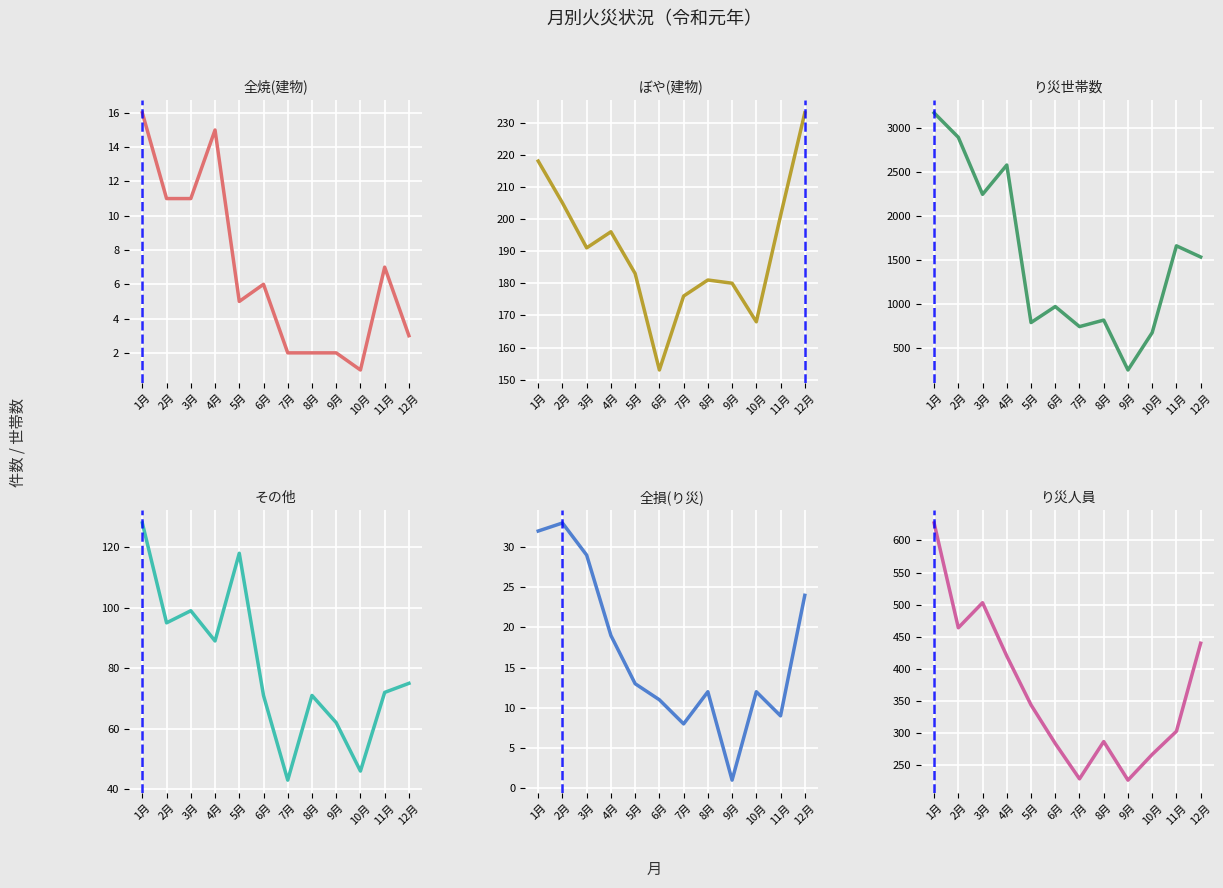

What are all the series names shown in the legend?

全焼(建物), ぼや(建物), り災世帯数, その他, 全損(り災), り災人員